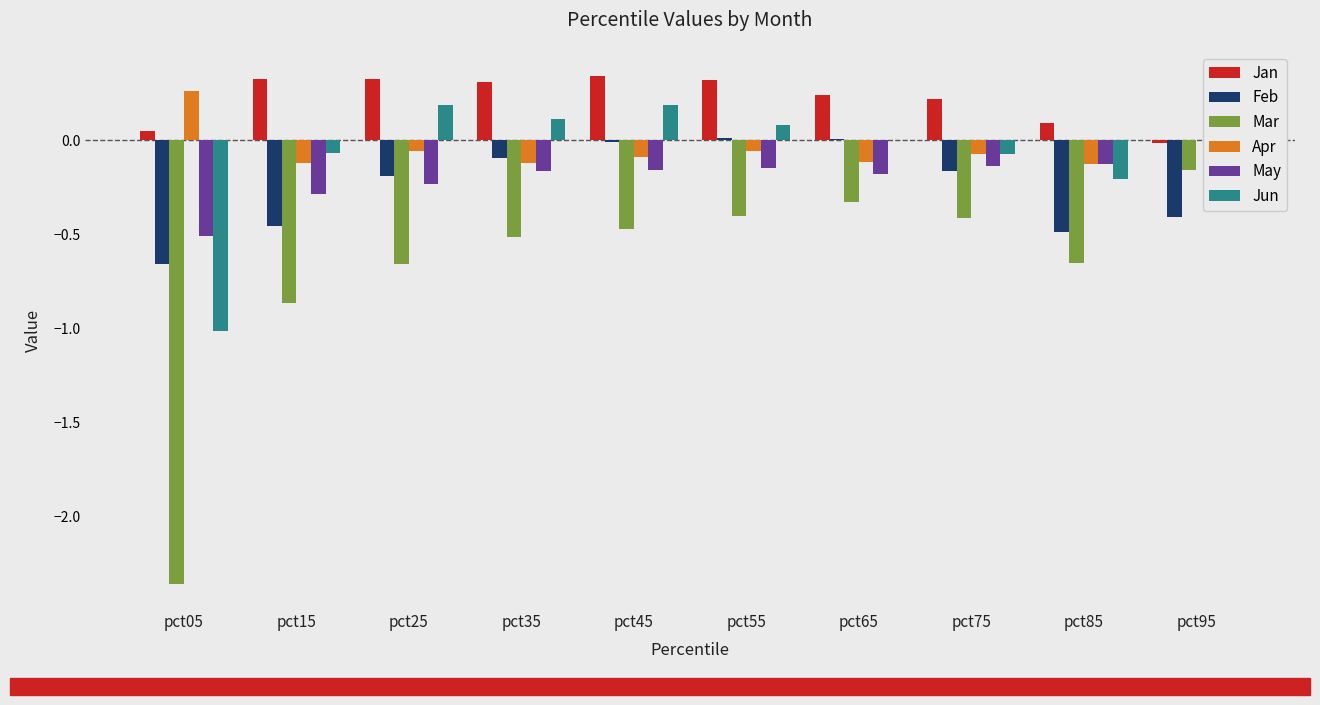

How many categories are shown in the chart?

10